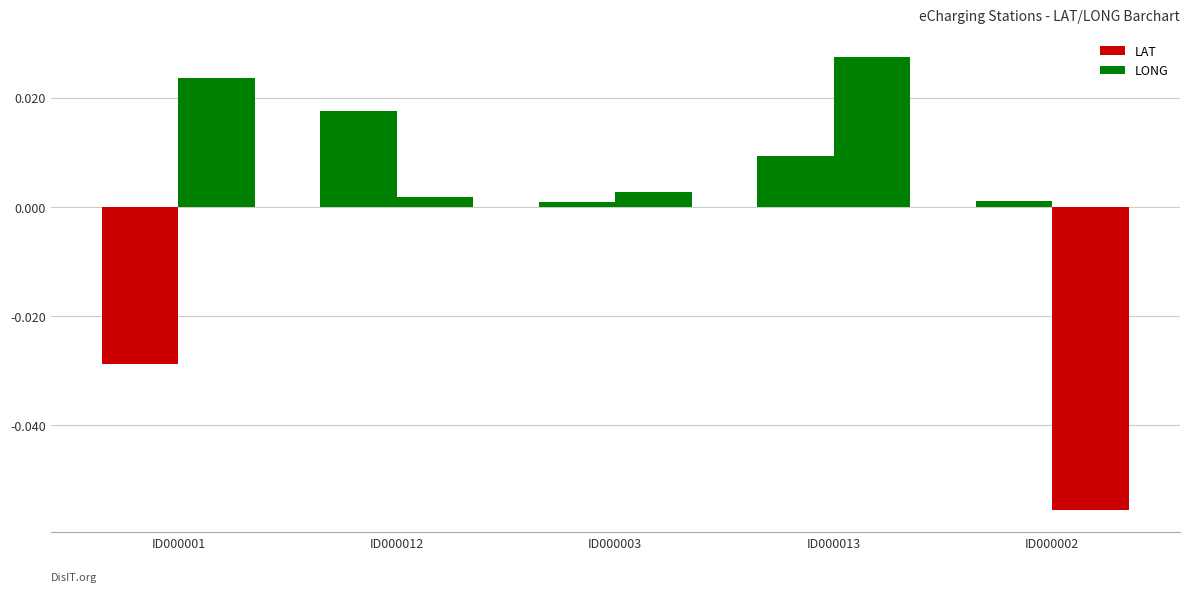

Which series has the largest total across all categories?

LONG